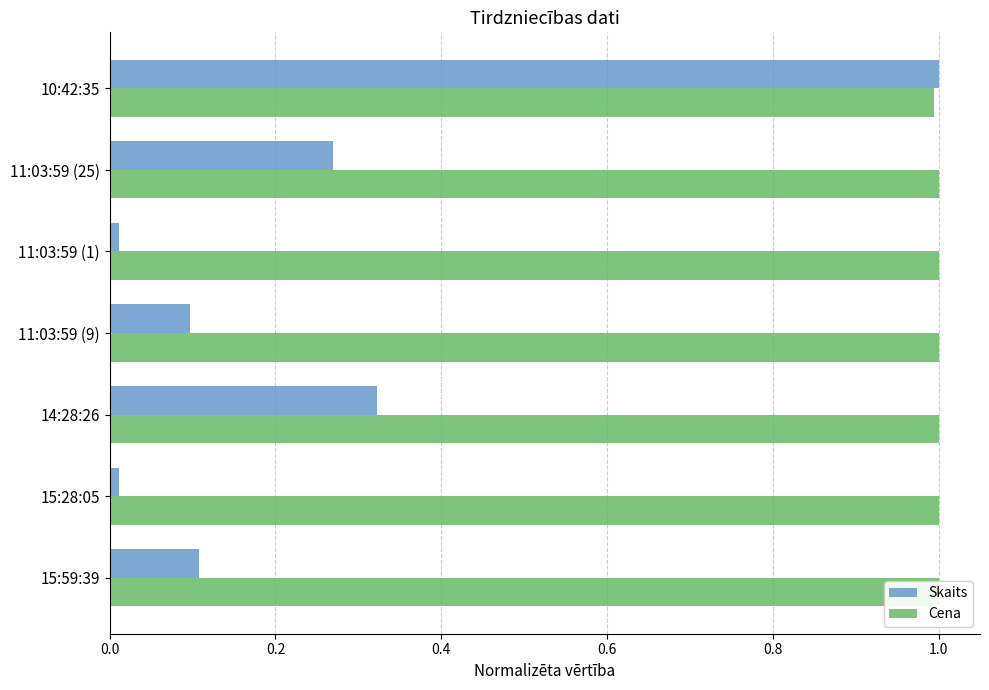

At how many categories does at least one series exceed 0?

7